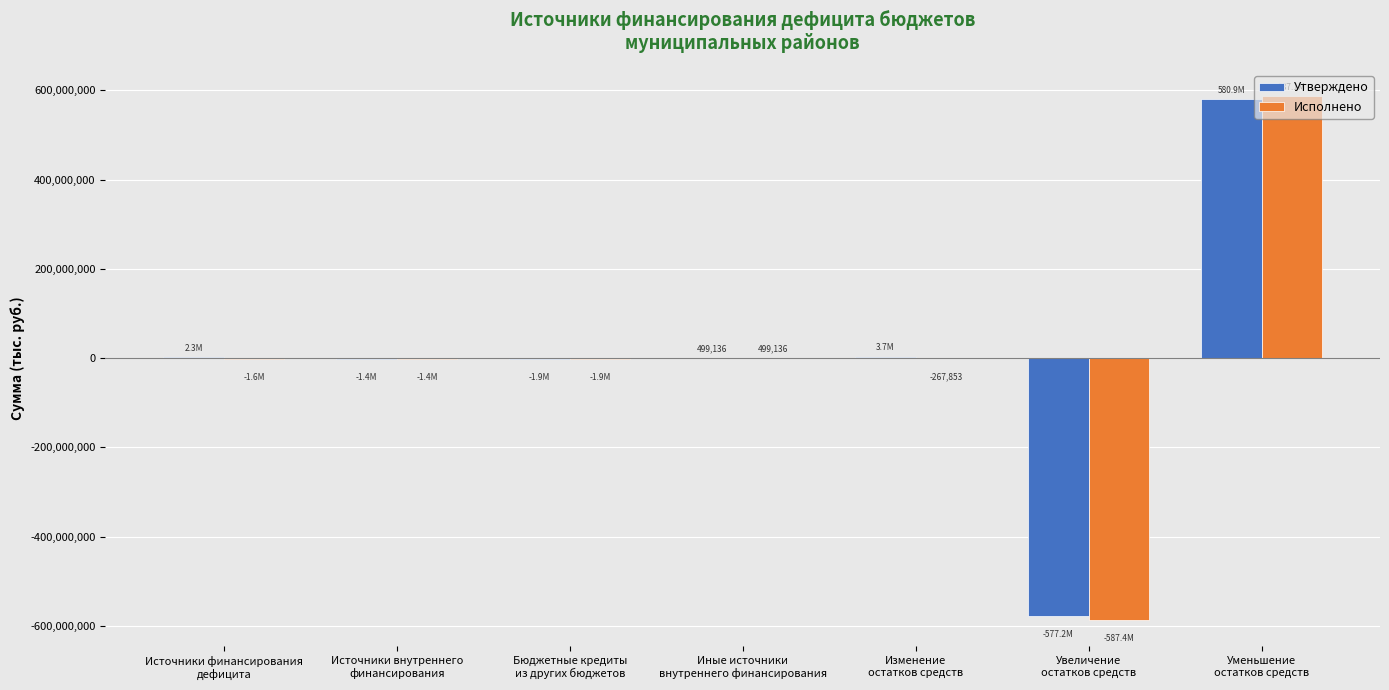

What is the maximum value for Исполнено?

587136713.4